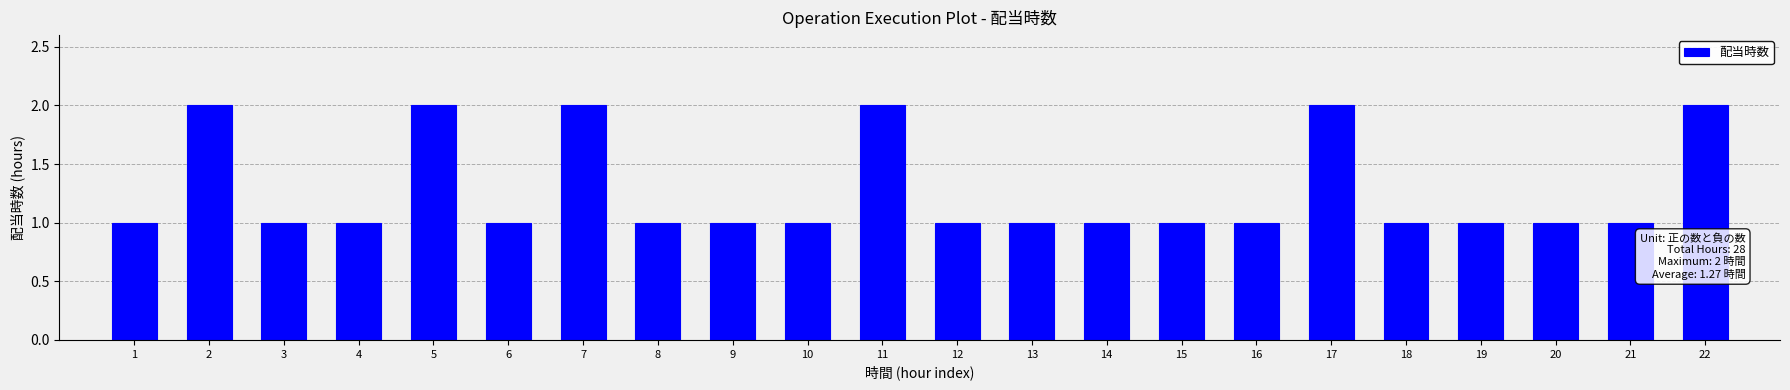

Reading right to left, what are all the values shown in this chart?

22=2	21=1	20=1	19=1	18=1	17=2	16=1	15=1	14=1	13=1	12=1	11=2	10=1	9=1	8=1	7=2	6=1	5=2	4=1	3=1	2=2	1=1